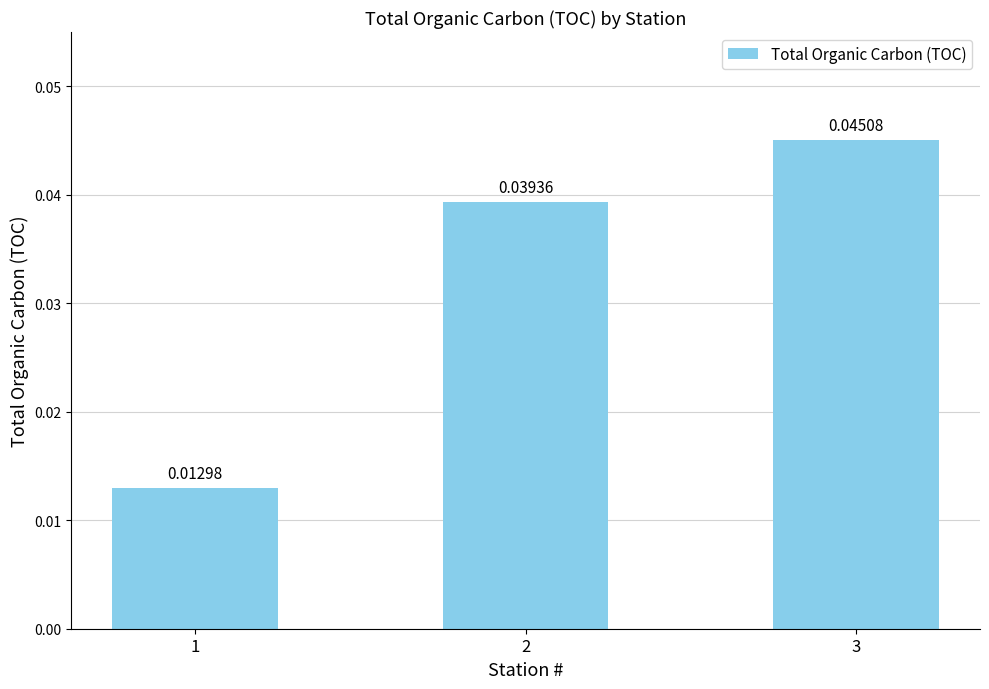

Rank the categories by value from highest to lowest.

3, 2, 1